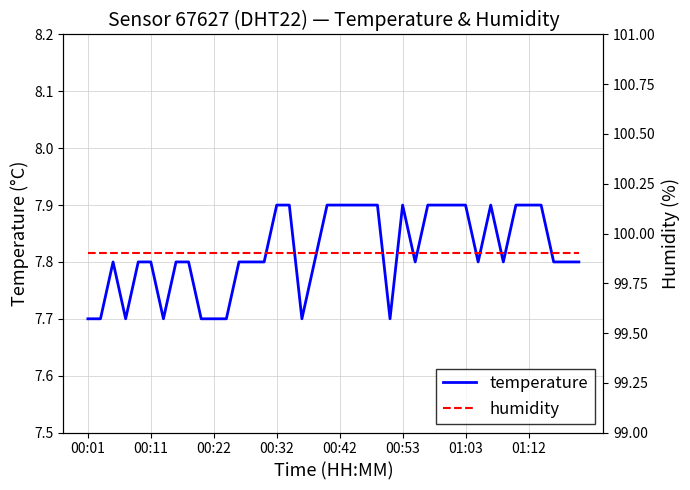

What is the average value of the humidity series?

99.9